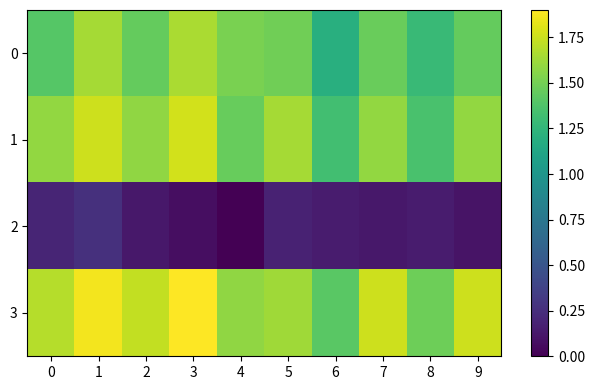

Which label corresponds to the largest value in the chart?

3